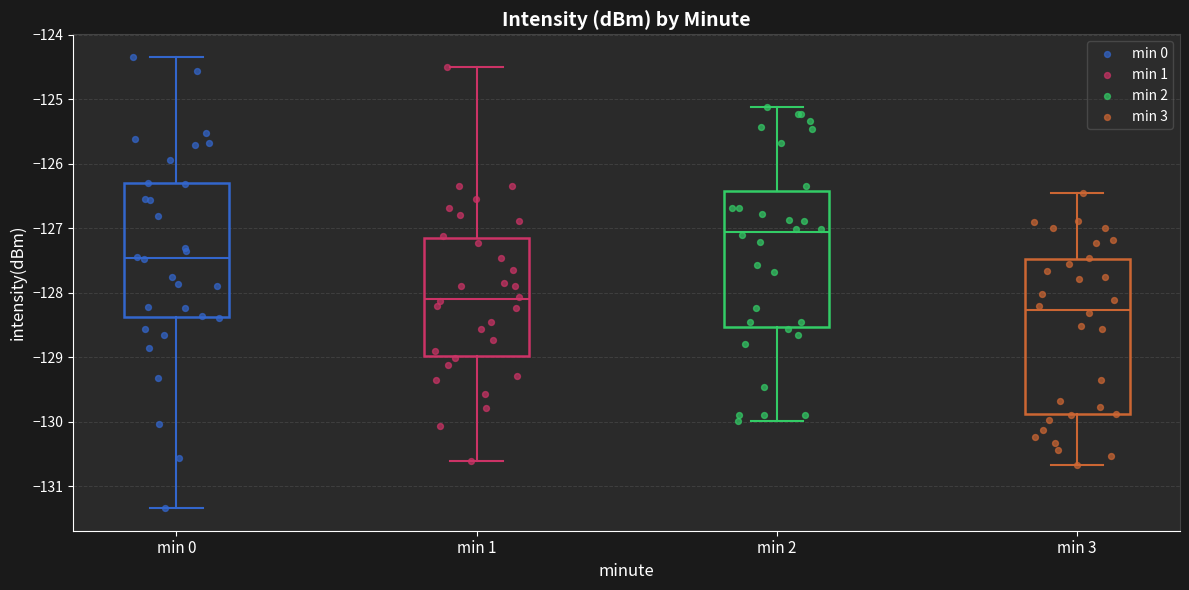

Where is the upper edge of the box for min 2 on the y-axis? The values are not printed on the chart, so give them approximately, as read against the axis.

-126.4